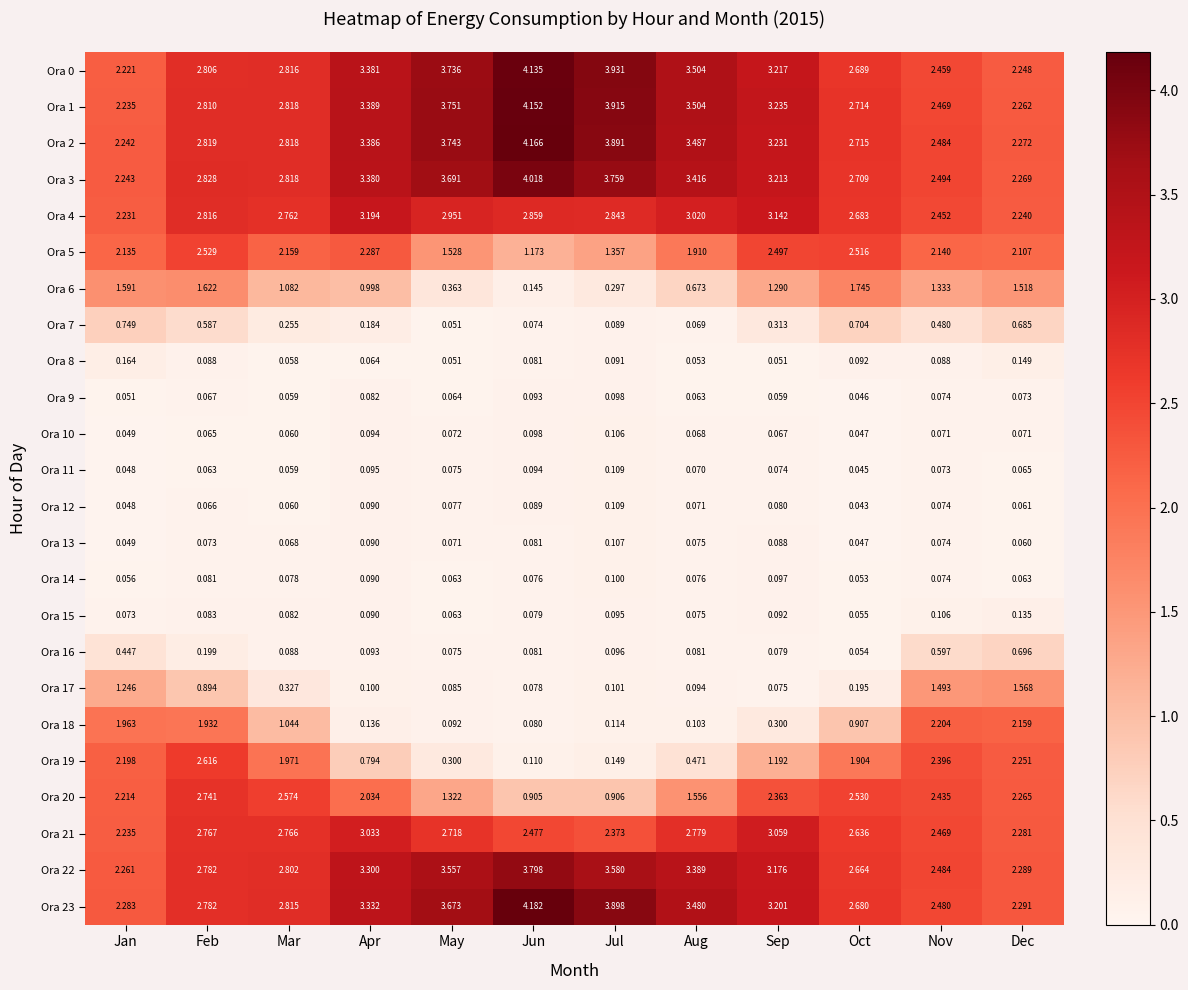

List the labels in order of Ora 0 value, smallest first.

Jan, Dec, Nov, Oct, Feb, Mar, Sep, Apr, Aug, May, Jul, Jun